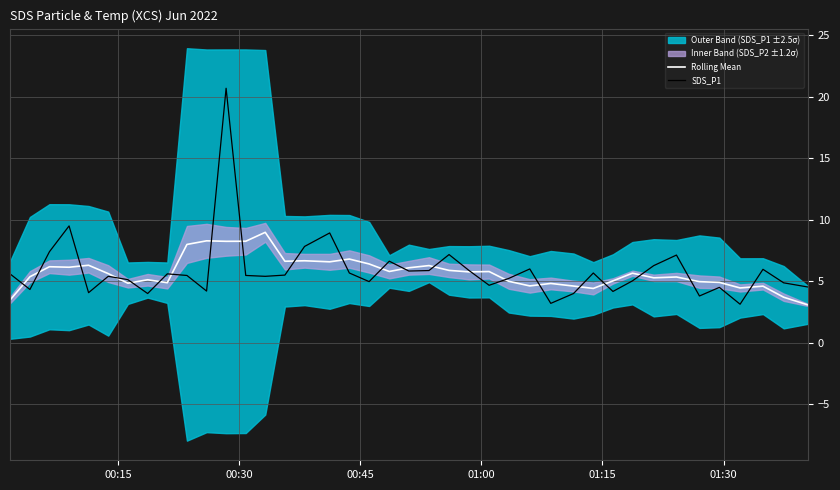

What is the maximum value for SDS_P1?

20.7